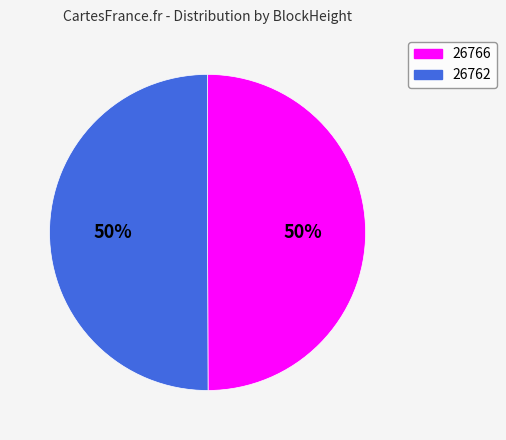

True or false: 26766 accounts for 50% of the total.

True